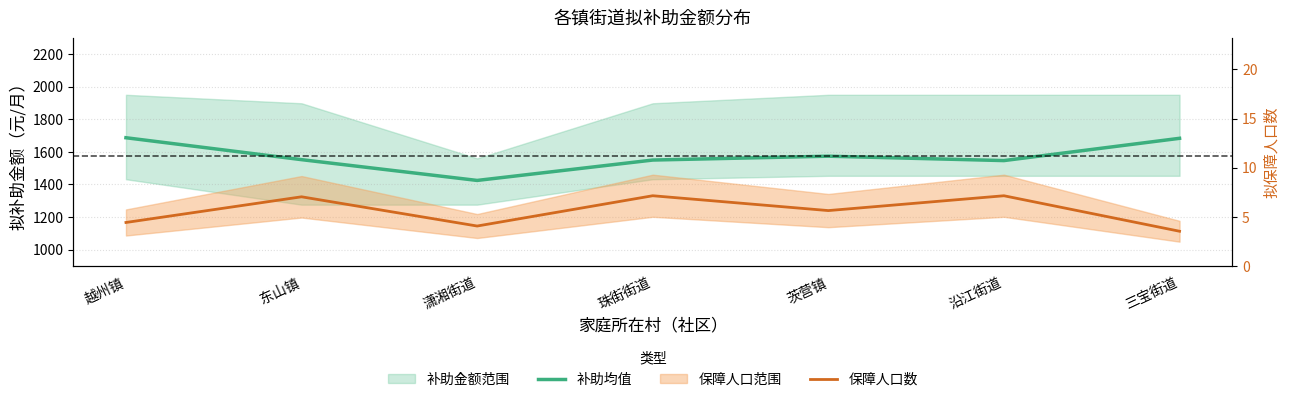

What is the total value across all series at 三宝街道?

1686.6